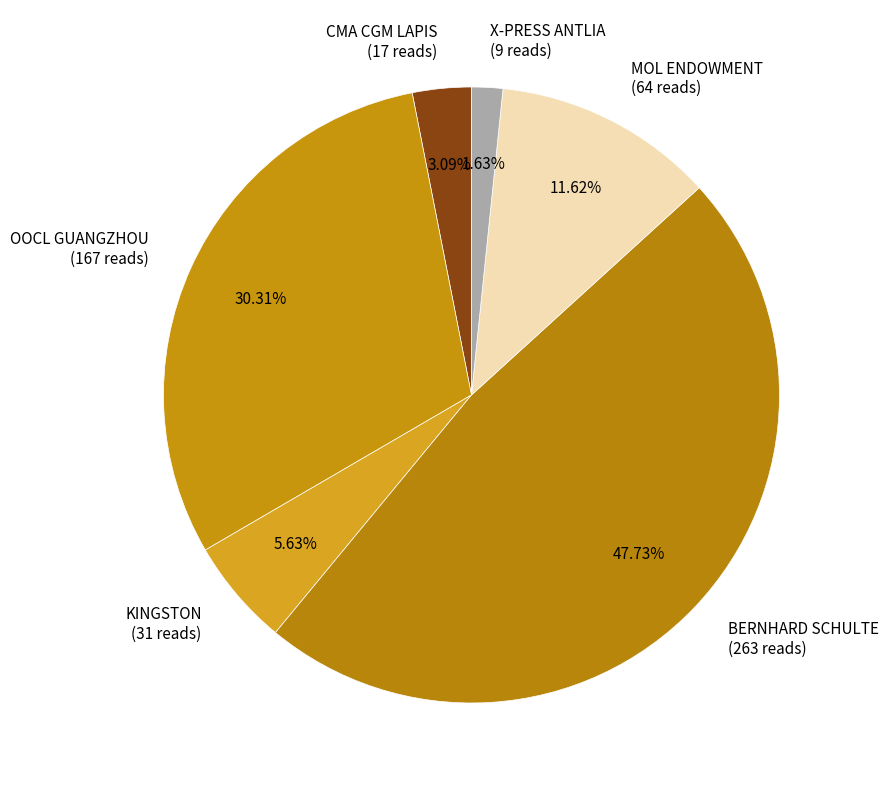

Between MOL ENDOWMENT (64 reads) and KINGSTON (31 reads), which is larger?

MOL ENDOWMENT (64 reads)